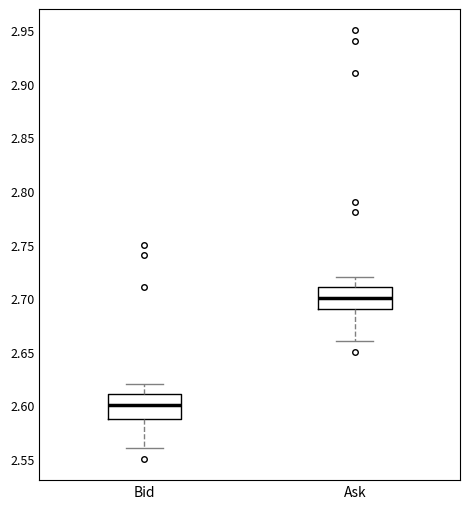

Reading left to right, read every box against the y-axis: the position of its median line, the range the box covers, and the ends of its whiskers. The values are not printed on the chart, so give them approximately, as read against the axis.

Bid: median 2.60, box 2.59 to 2.61, whiskers 2.56 to 2.62
Ask: median 2.70, box 2.69 to 2.71, whiskers 2.66 to 2.72